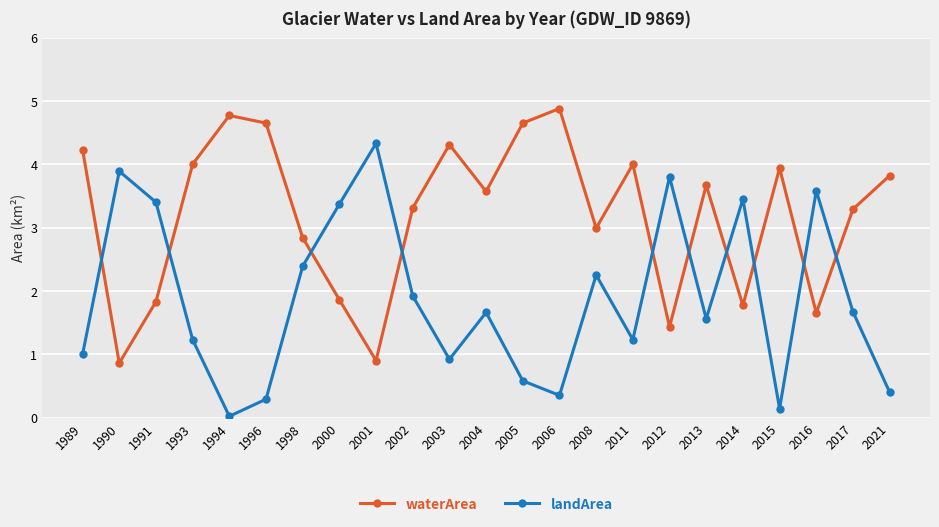

List the series in order of their peak value, highest first.

waterArea, landArea